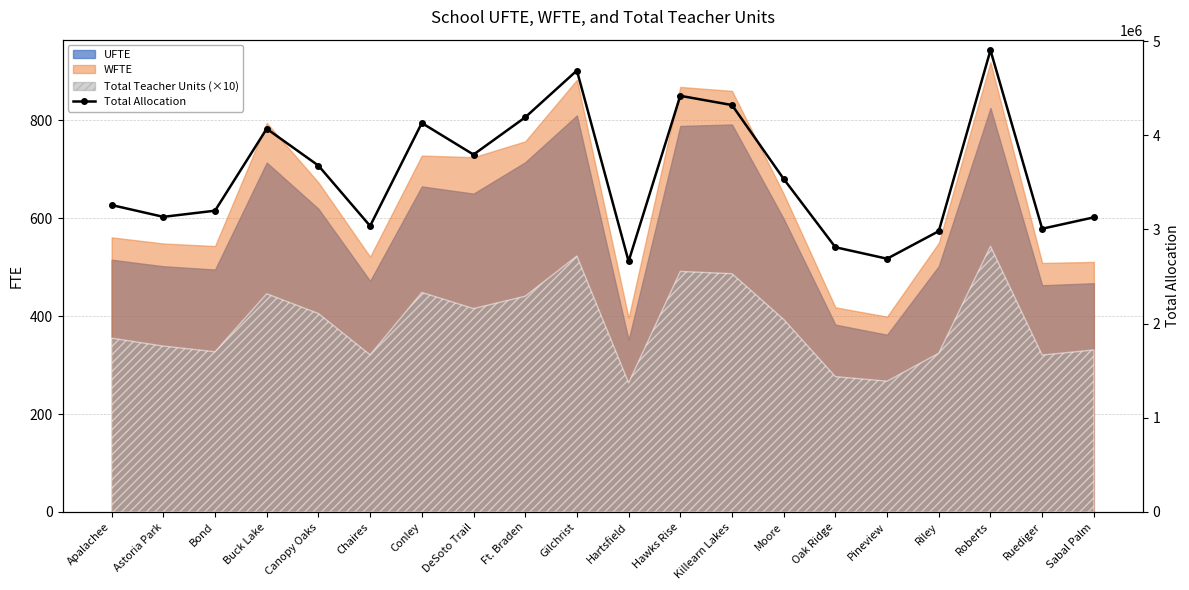

Is it true that the value at Buck Lake is 7140870.7?

False